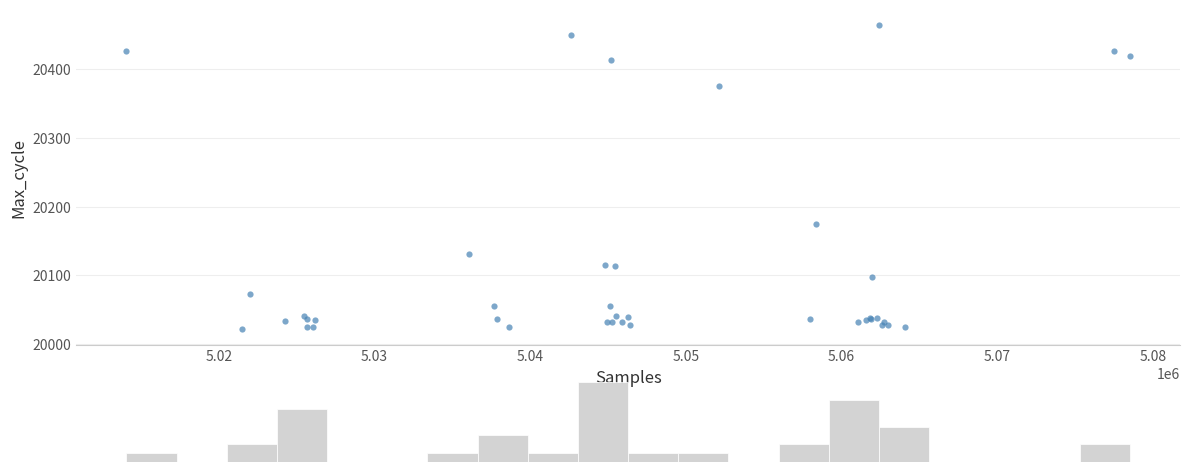

What Y value in the scatter plot is closest to 20243?

20174